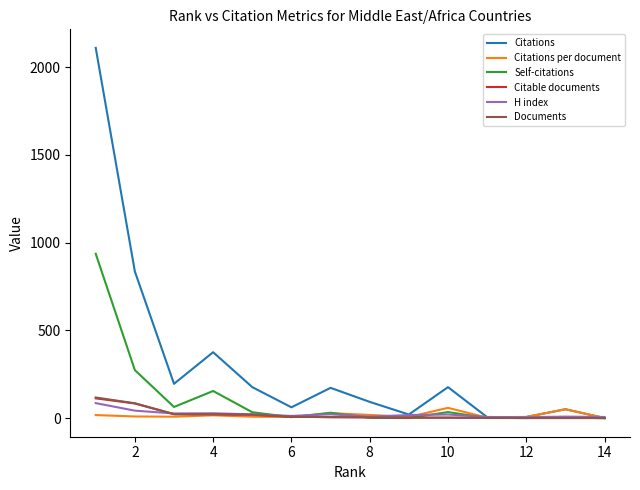

What is the maximum value for H index?

86.0